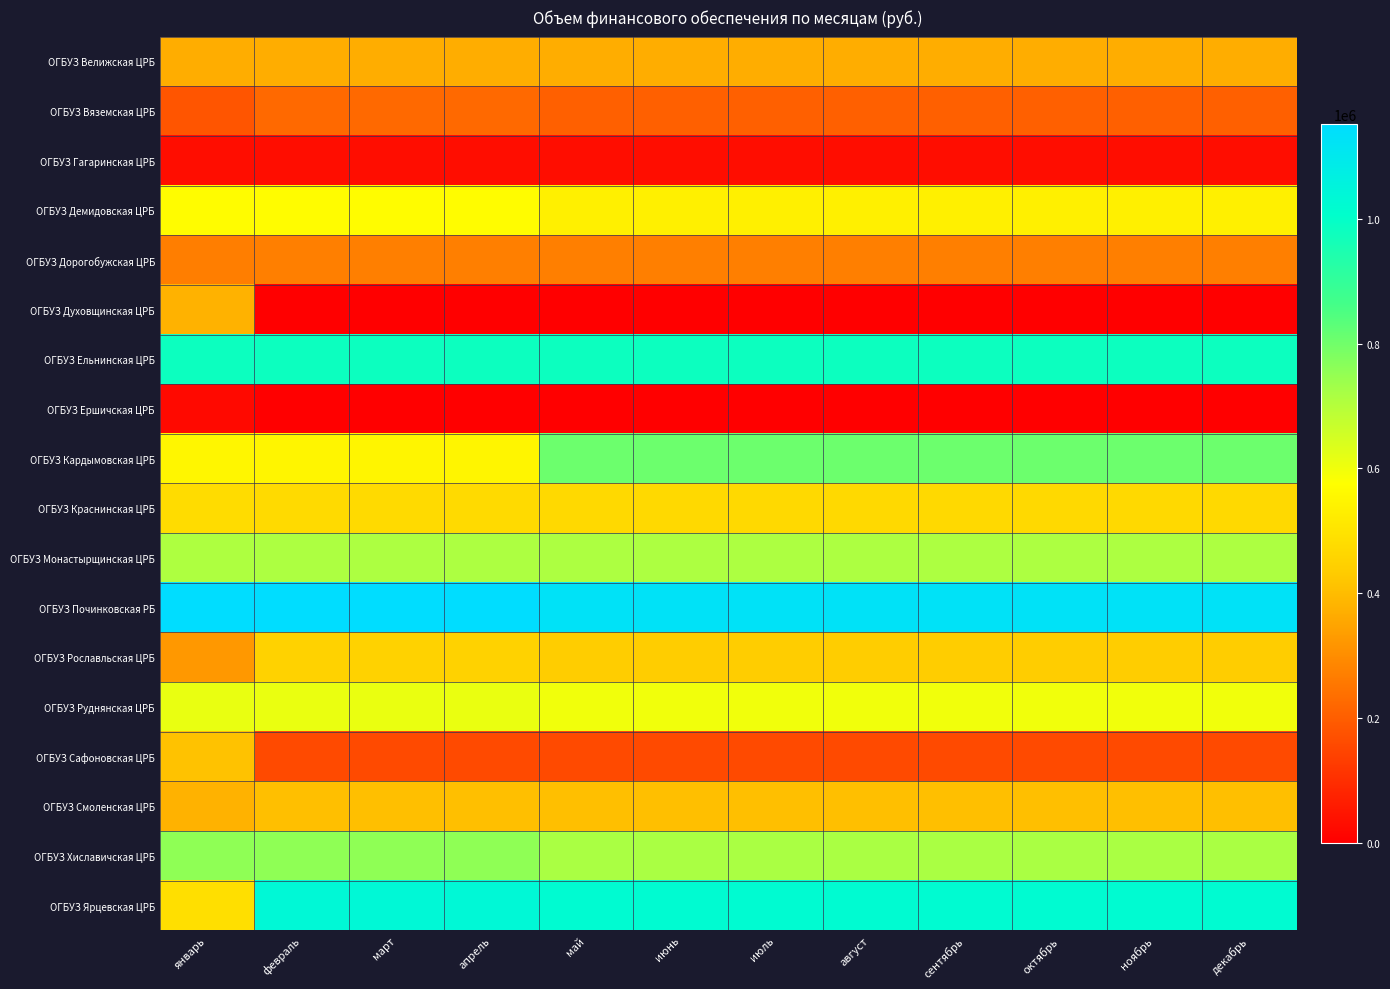

What is the maximum value shown in the chart?

1151581.0